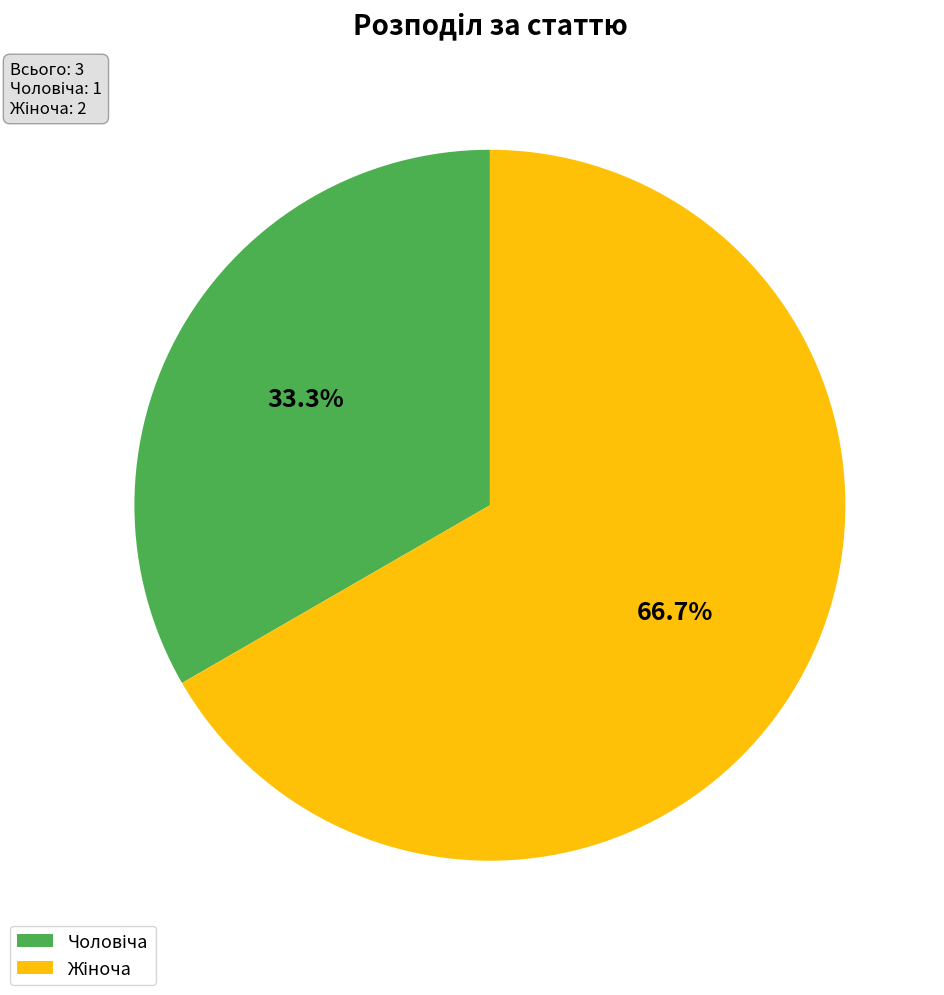

Is there a majority slice in this chart?

Yes